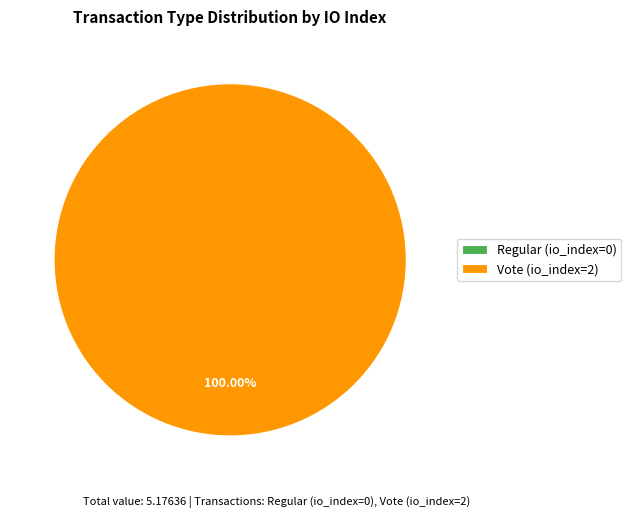

Count the number of slices in the pie.

2